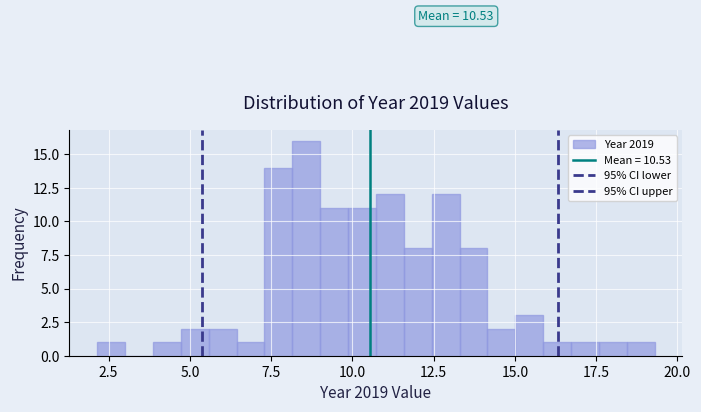

Read against the x-axis, roughly where is the centre of the tallest bar?

8.5